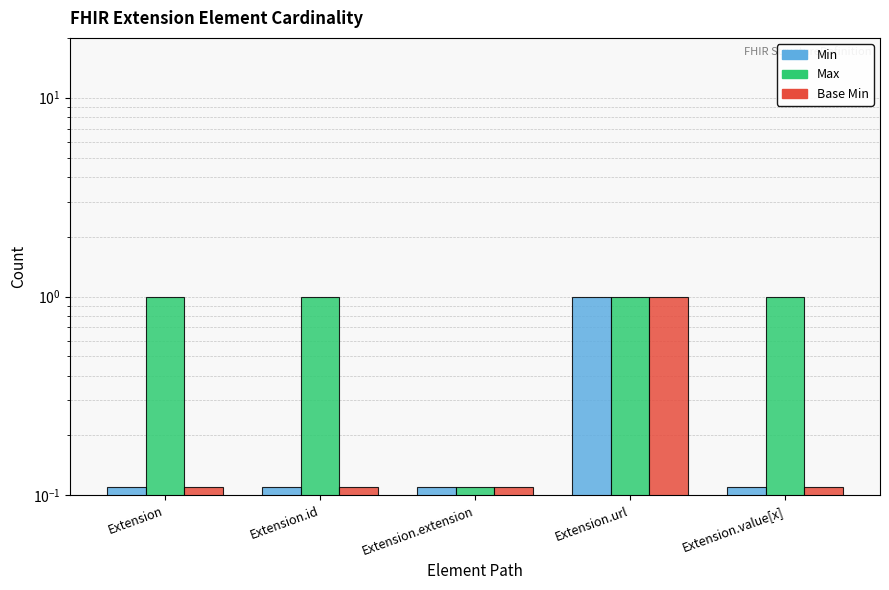

Rank the series at Extension.extension from highest to lowest value.

Min, Max, Base Min